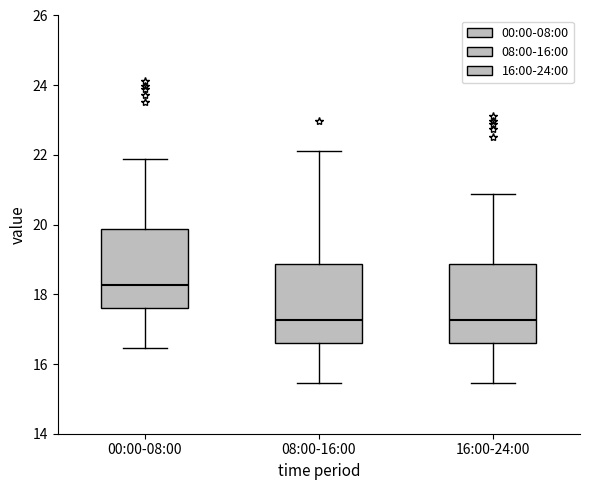

Reading left to right, transcribe this box plot: for each box, give where its median line is, the range the box spans, and where its two whiskers end, as read against the y-axis. The values are not printed on the chart, so give them approximately, as read against the axis.

00:00-08:00: median 18.2, box 17.6 to 19.8, whiskers 16.4 to 21.8
08:00-16:00: median 17.2, box 16.6 to 18.8, whiskers 15.4 to 22.2
16:00-24:00: median 17.2, box 16.6 to 18.8, whiskers 15.4 to 20.8